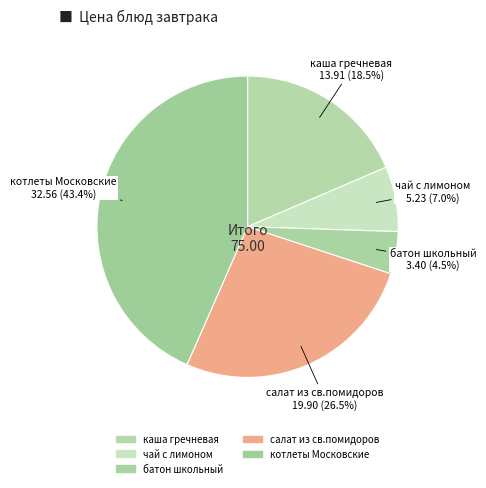

The салат из св.помидоров slice represents 27% of the pie. True or false?

True